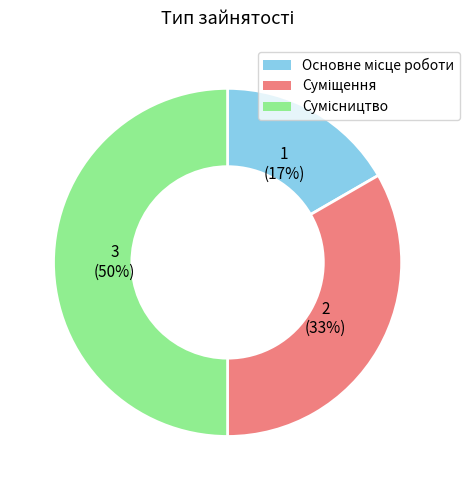

How many segments does this pie chart have?

3